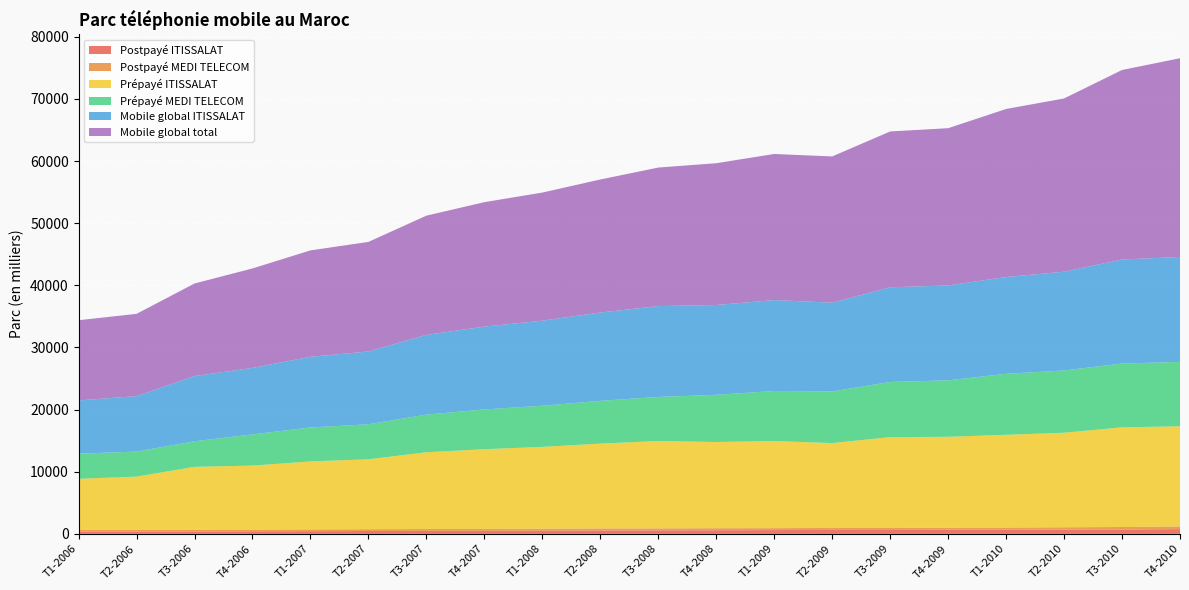

Reading left to right, transcribe all the data shown in this chart.

Postpayé ITISSALAT: 347	371	388	410	432	463	486	505	525	553	564	582	609	632	628	642	660	684	704	762
Postpayé MEDI TELECOM: 288	290	292	280	284	287	293	295	303	315	315	329	310	321	333	348	361	376	401	425
Prépayé ITISSALAT: 8228	8553	10108	10297	10941	11250	12351	12822	13172	13658	14064	13873	14021	13656	14611	14630	14919	15216	16036	16128
Prépayé MEDI TELECOM: 4040	4030	4111	5018	5469	5638	6058	6407	6616	6886	7089	7596	8055	8312	8876	9086	9817	10019	10273	10364
Mobile global ITISSALAT: 8576	8924	10496	10707	11372	11713	12838	13327	13697	14211	14629	14456	14630	14288	15239	15272	15579	15900	16740	16890
Mobile global total: 12904	13244	14900	16005	17126	17638	19188	20029	20616	21412	22294	22816	23516	23534	25077	25311	27046	27879	30503	31982